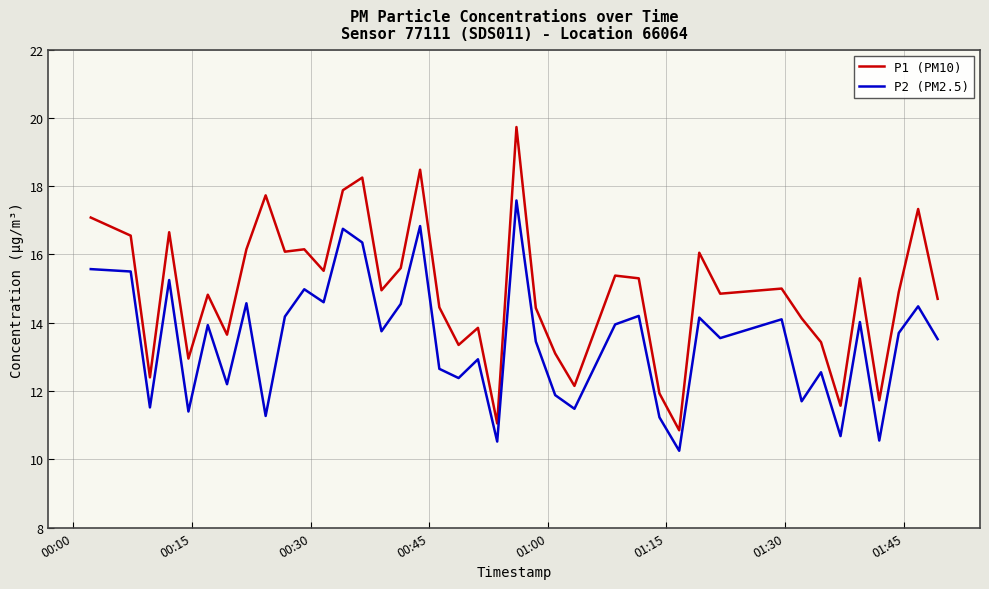

Which series has the largest total across all categories?

P1 (PM10)